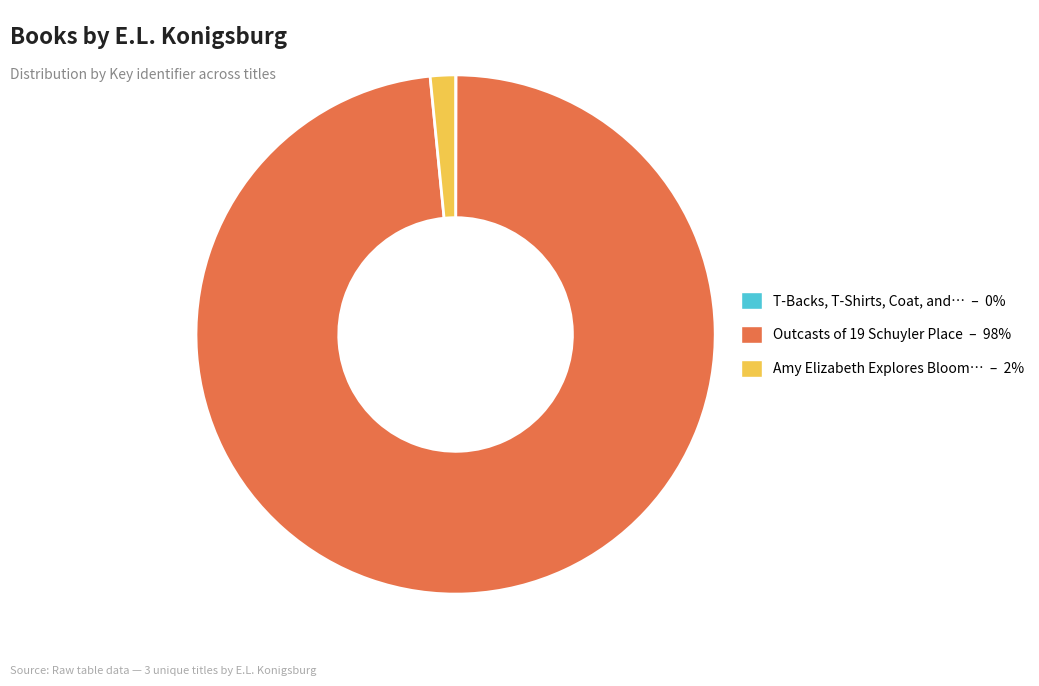

Does any single category account for the majority?

Yes